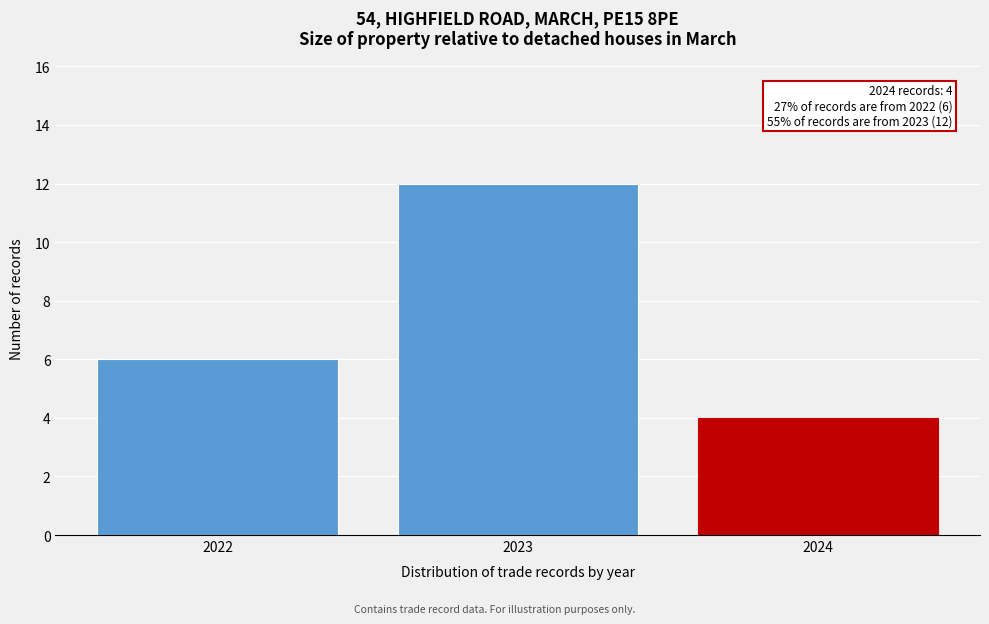

Over which range of the x-axis is the bar tallest?

2022.5 to 2023.5